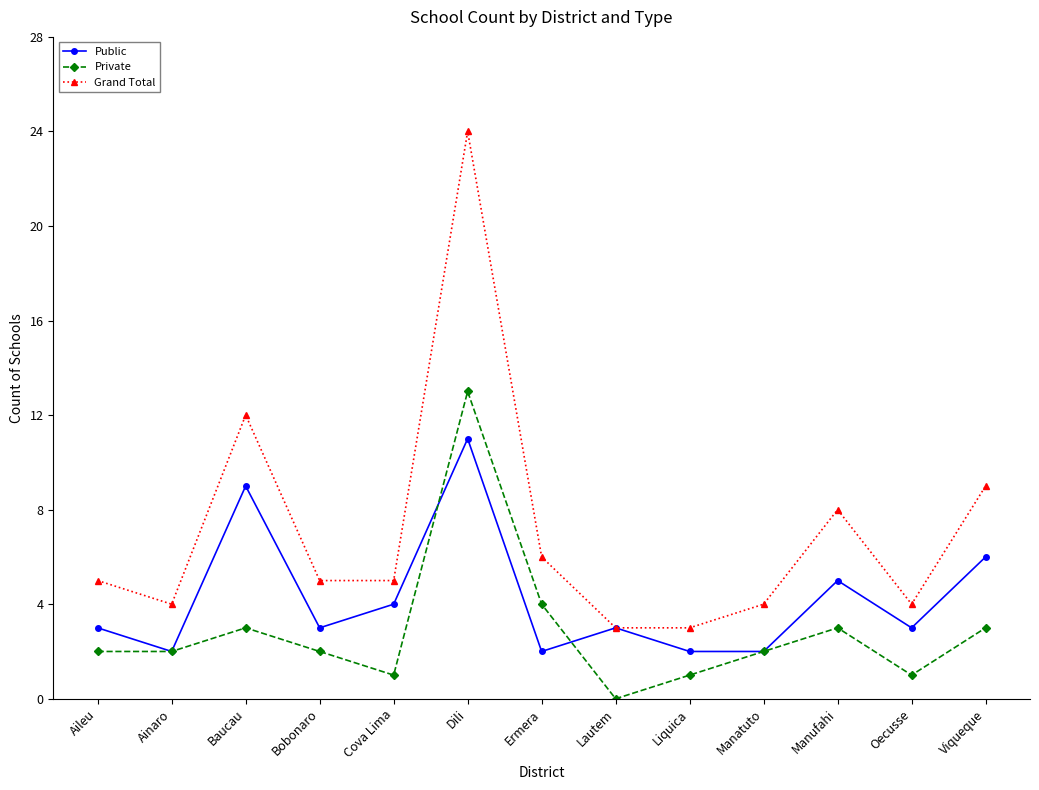

True or false: Grand Total and Private cross at least once.

False